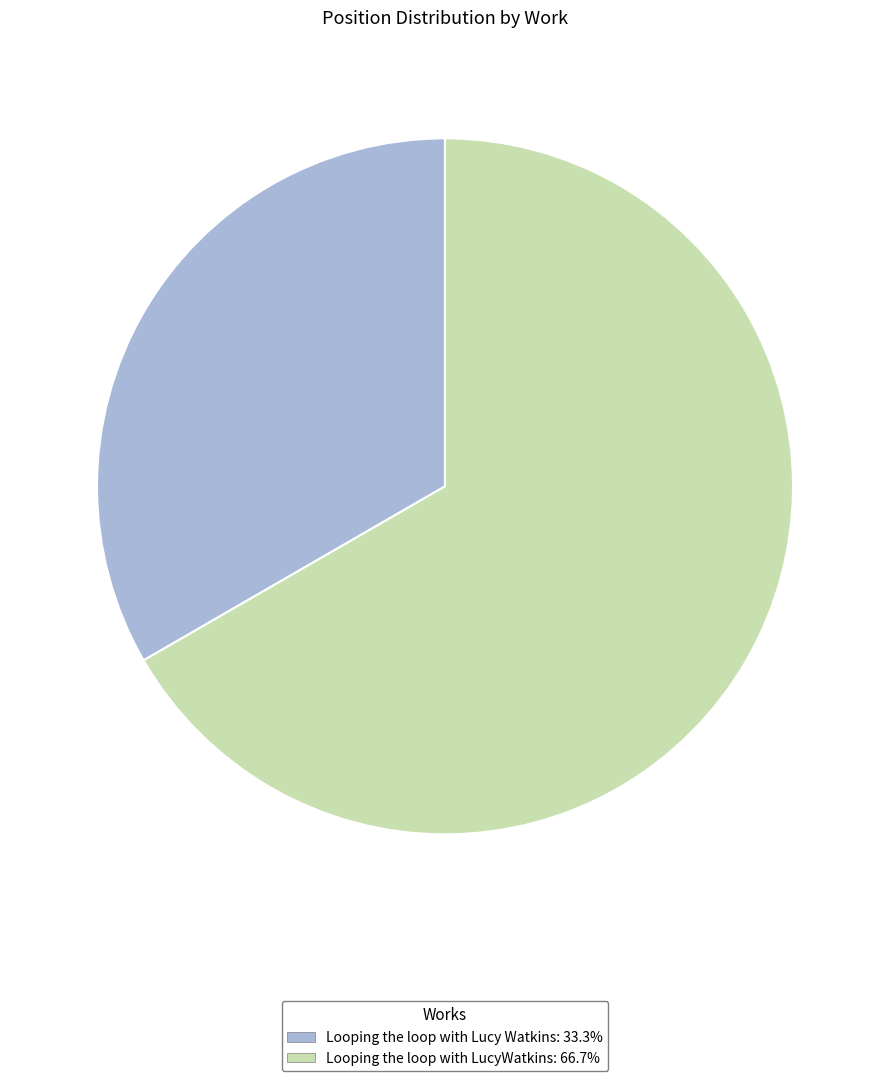

Is the sum of Looping the loop with Lucy Watkins and Looping the loop with LucyWatkins greater than half?

Yes